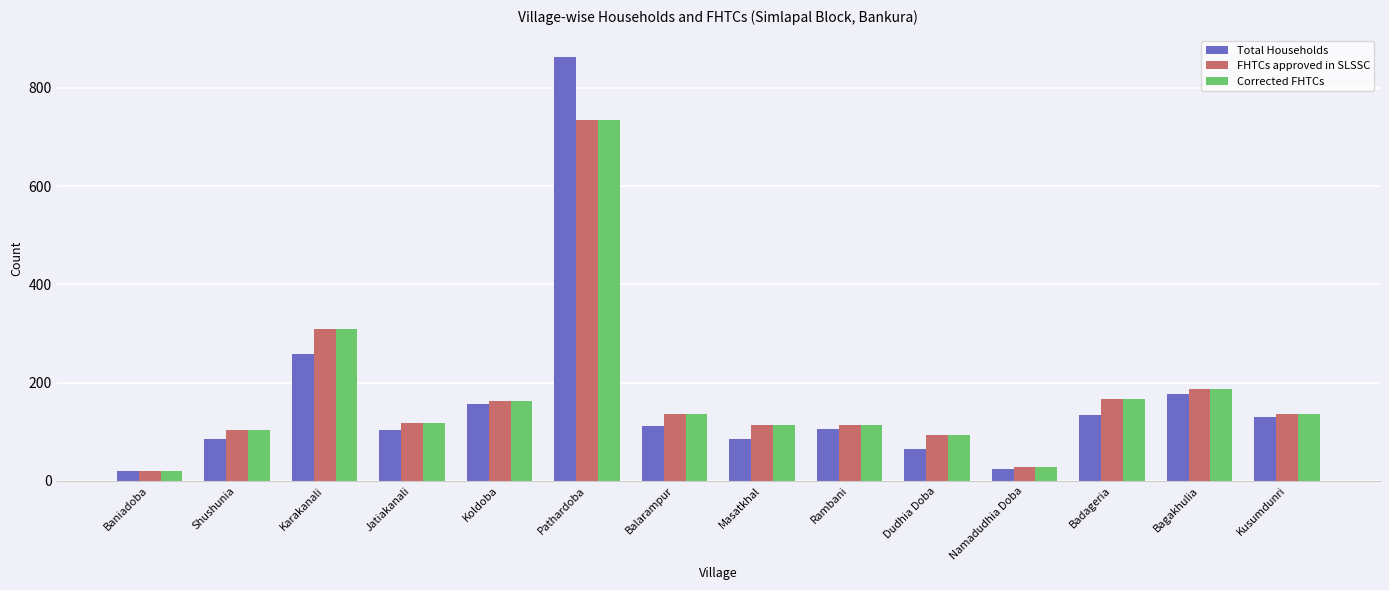

How many bars are there in total?

42